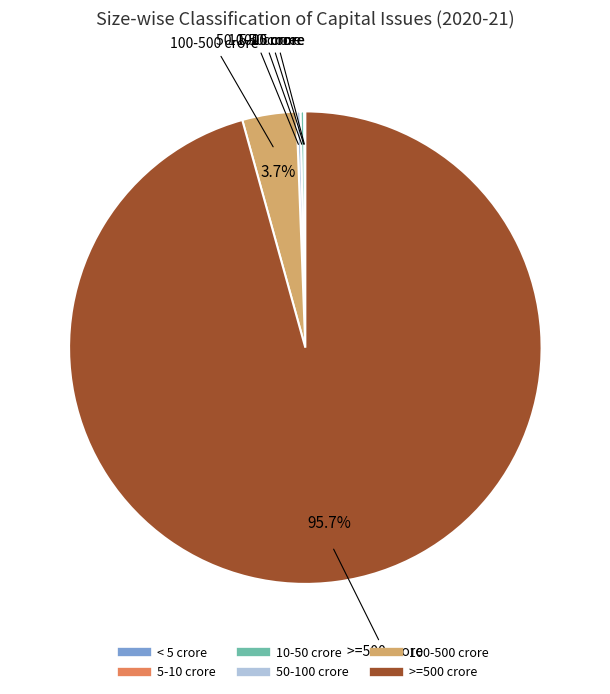

What is the largest slice in the pie chart?

>=500 crore